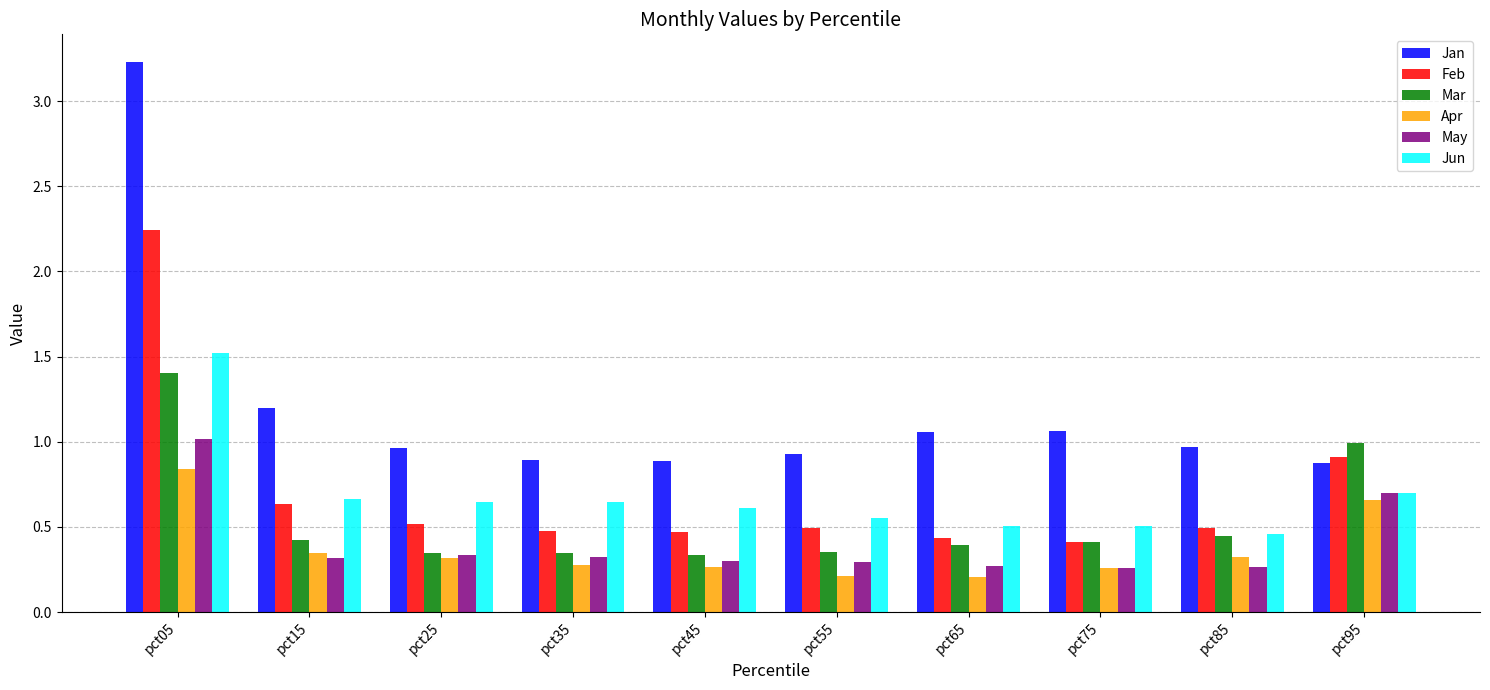

Is the value of May at pct65 greater than the value of Jun at pct85?

No